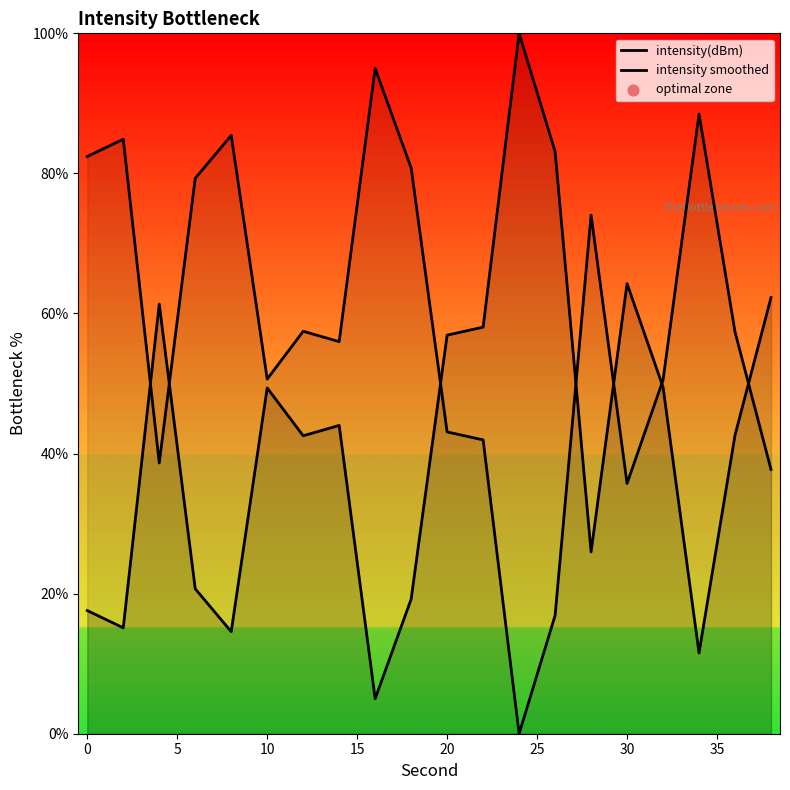

At how many categories does at least one series exceed 49?

20